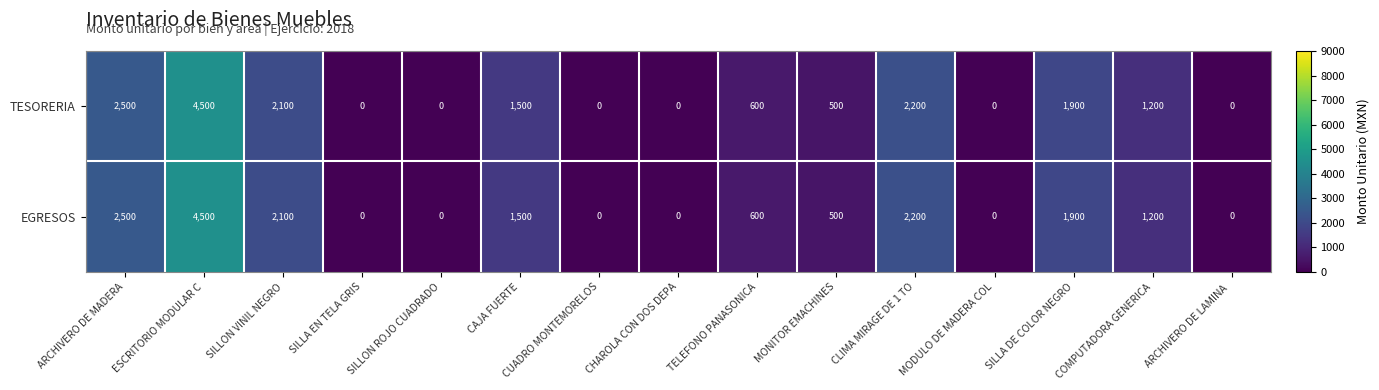

True or false: TESORERIA has a value of 637 at CAJA FUERTE.

False